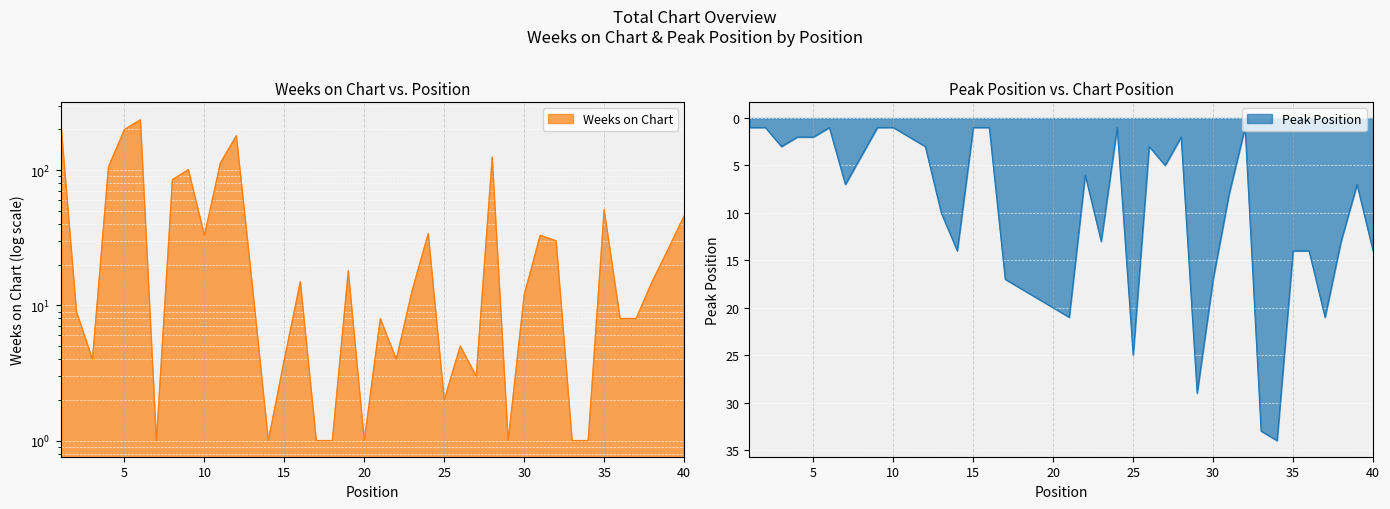

The value of Weeks on Chart at 32 is 30. True or false?

True